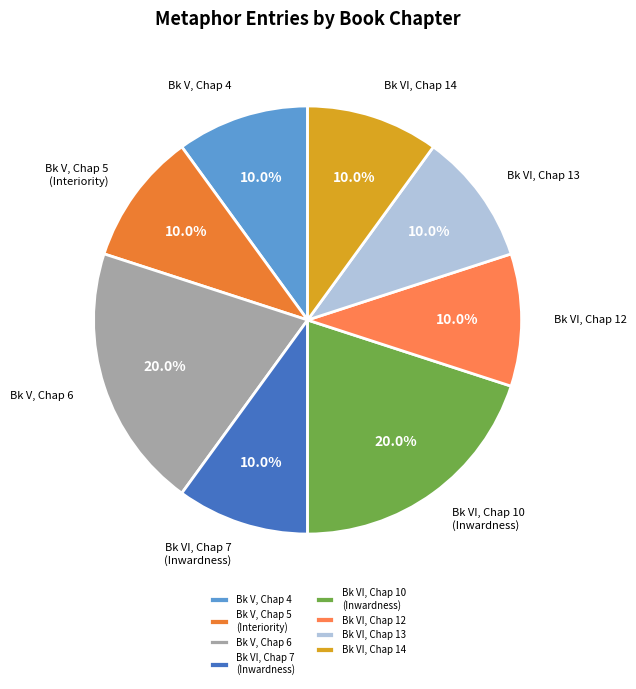

Which has a higher value, Bk VI, Chap 10 (Inwardness) or Bk VI, Chap 13?

Bk VI, Chap 10 (Inwardness)